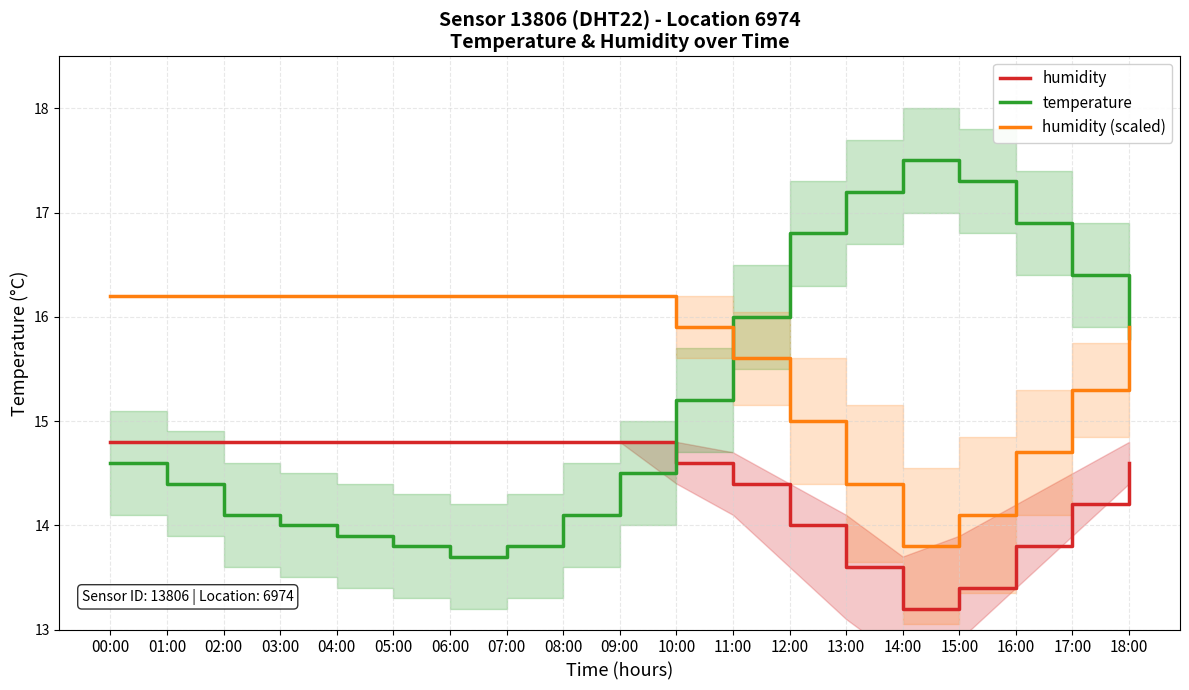

Where do temperature and humidity first cross each other?

09:00 and 10:00